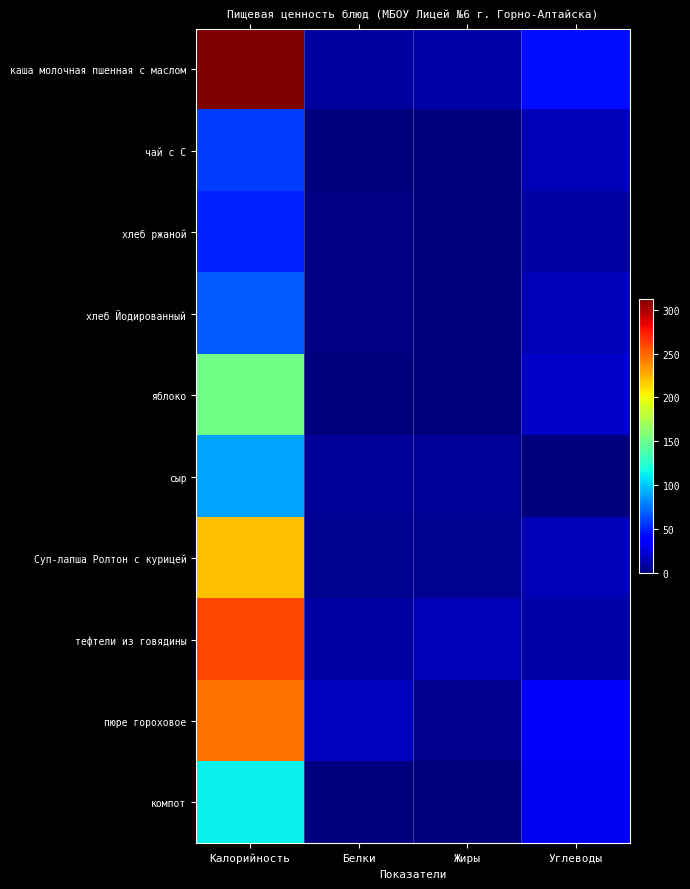

What is the spread (max minus min) of values at Калорийность?

262.7